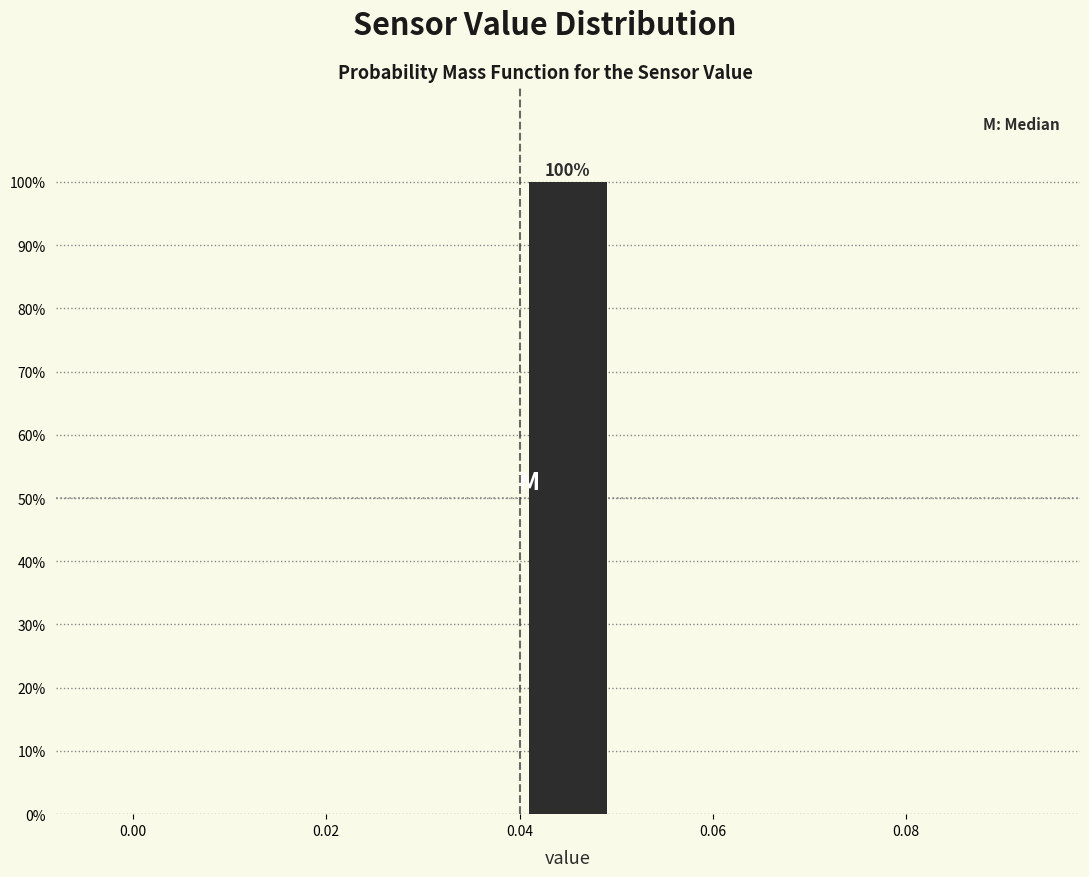

Over which range of the x-axis is the bar tallest?

0.04 to 0.05